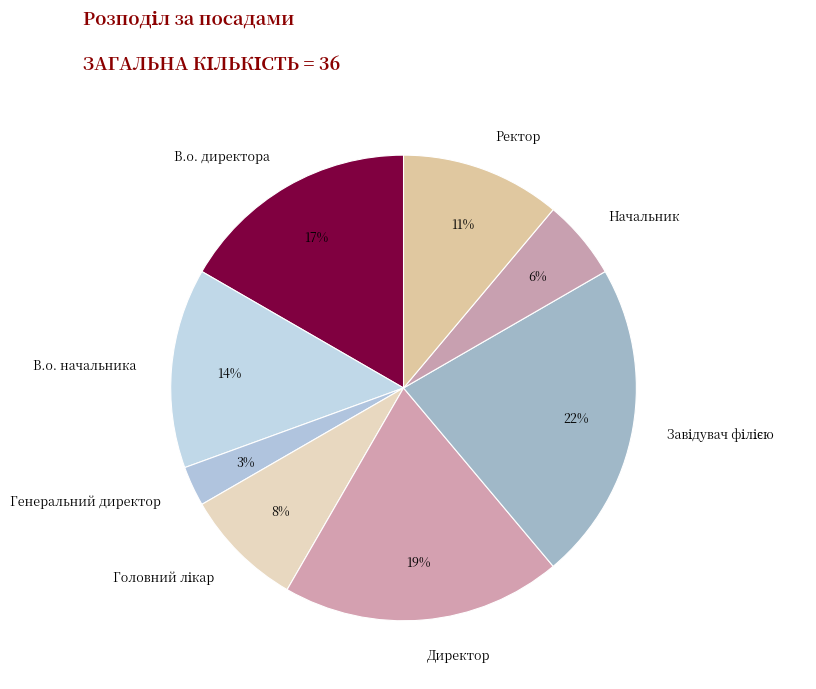

To the nearest percent, what portion does В.о. директора represent?

17%